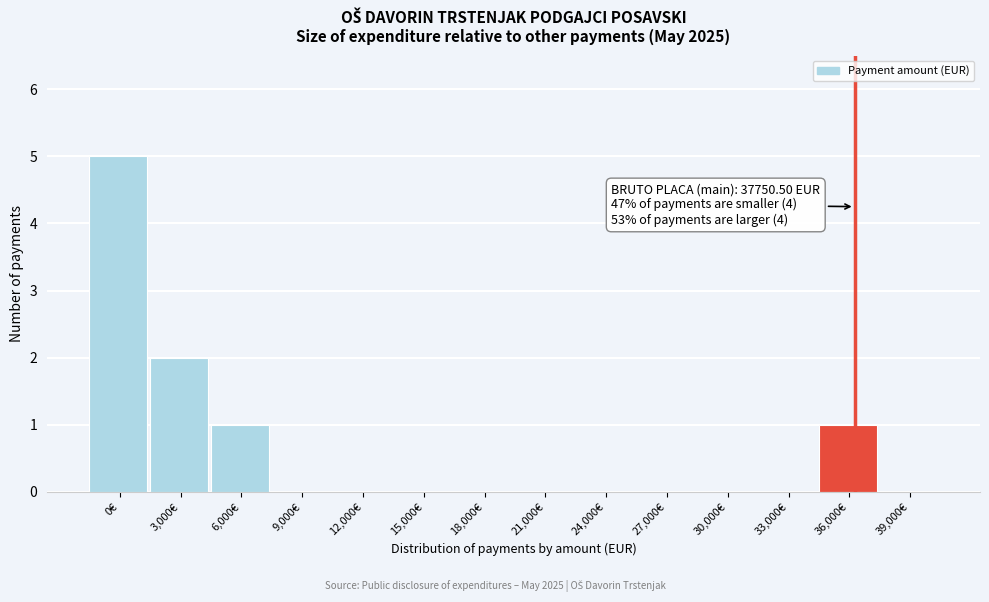

Reading left to right, extract all data points from this chart.

0€=5	3,000€=2	6,000€=1	9,000€=0	12,000€=0	15,000€=0	18,000€=0	21,000€=0	24,000€=0	27,000€=0	30,000€=0	33,000€=0	36,000€=1	39,000€=0